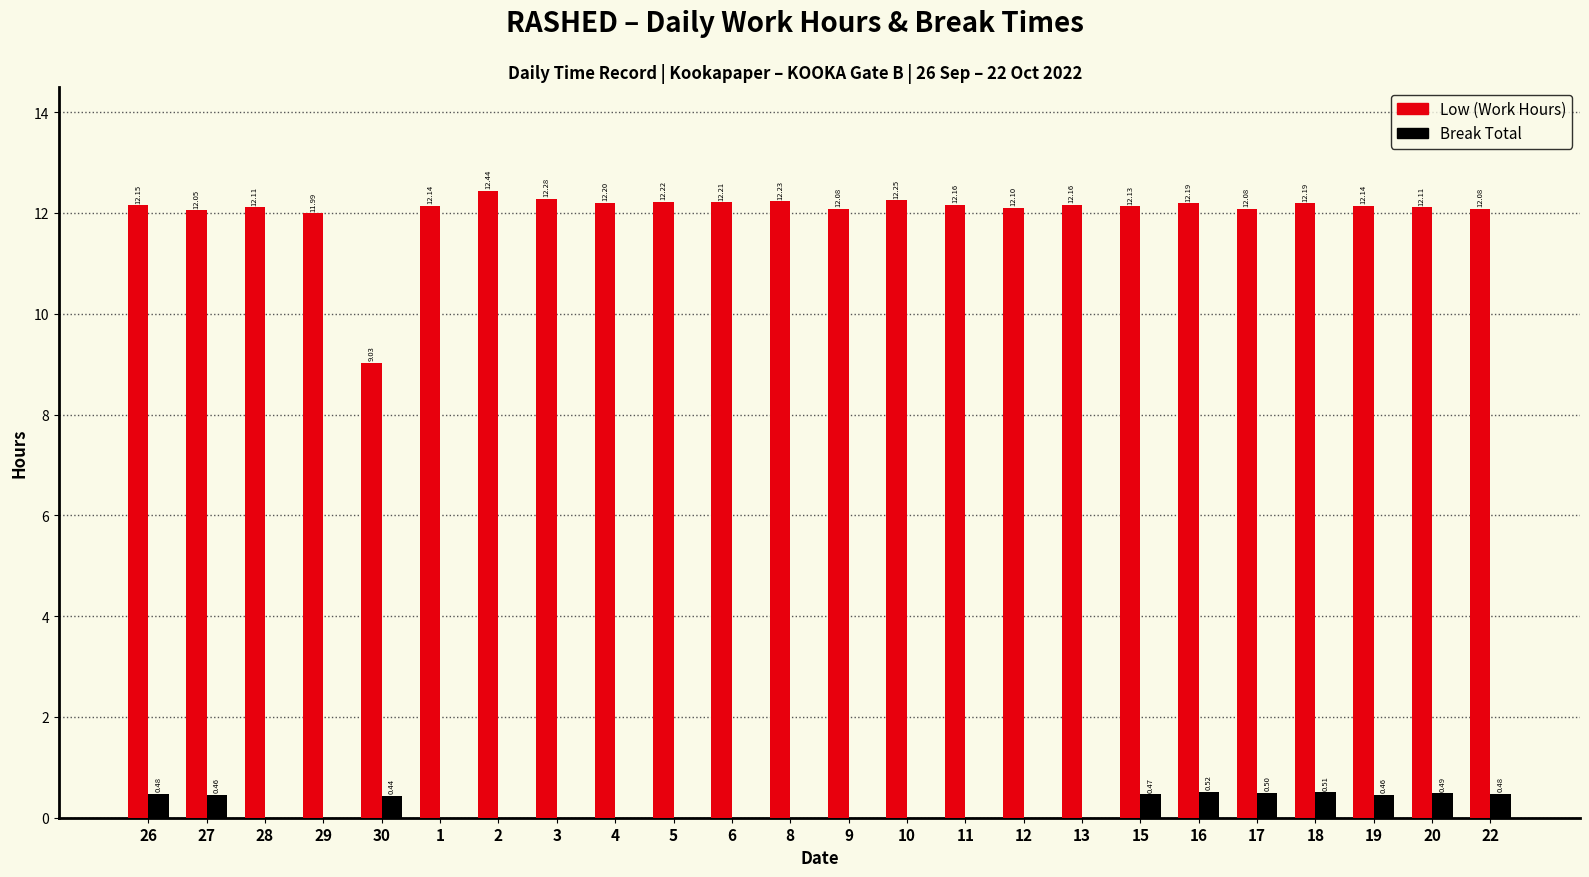

Is the value of Low (Work Hours) at 3 greater than the value of Break Total at 4?

Yes